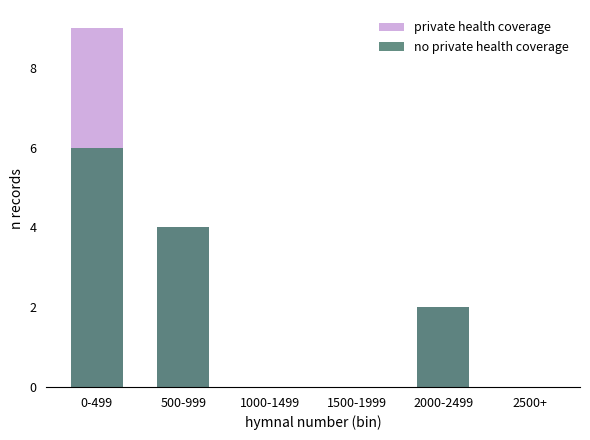

At which label does private health coverage first exceed 2?

0-499